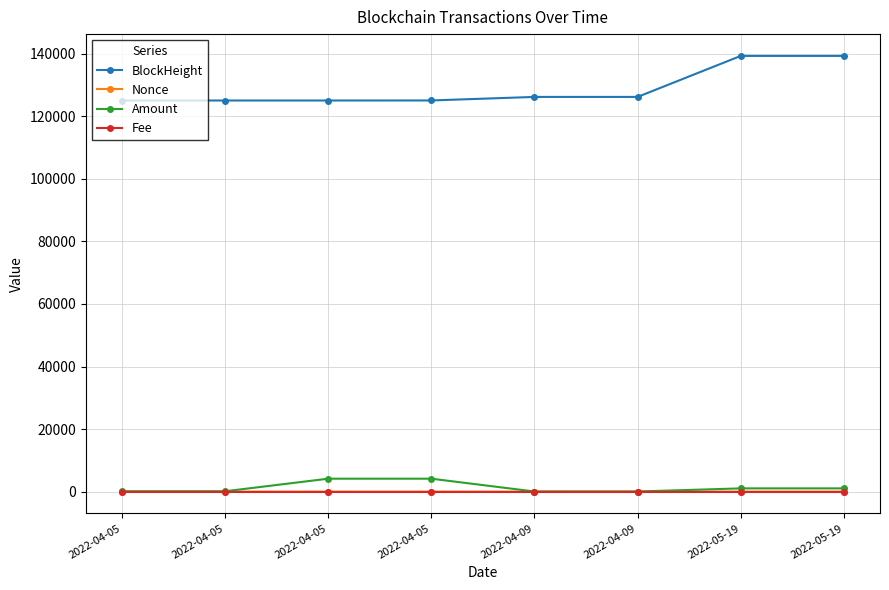

What is the label of the 1st point from the left?

2022-04-05